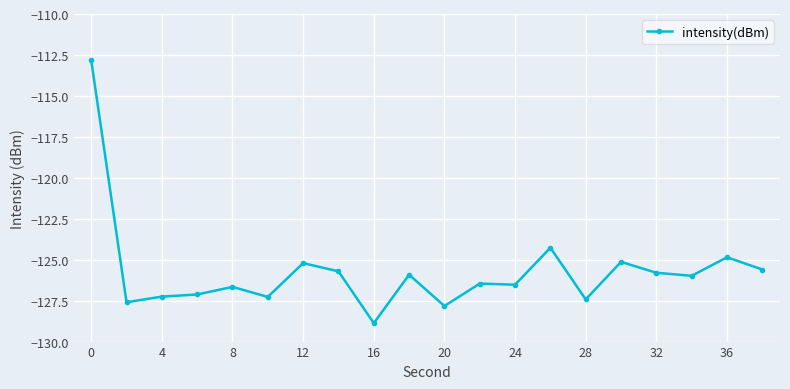

What is the difference between the maximum and minimum values?

16.1